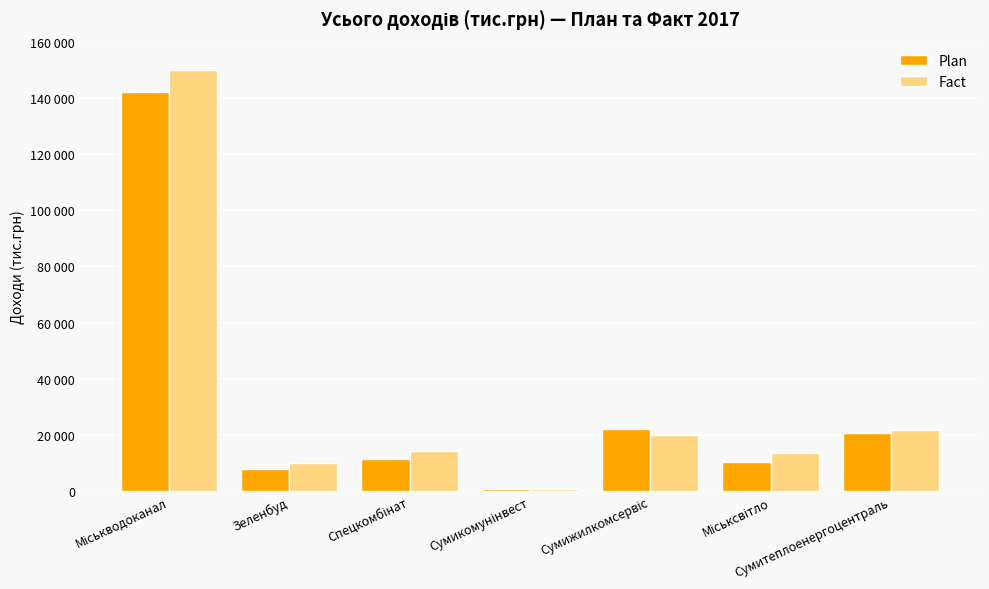

What is the label of the 1st bar from the right?

Сумитеплоенергоцентраль